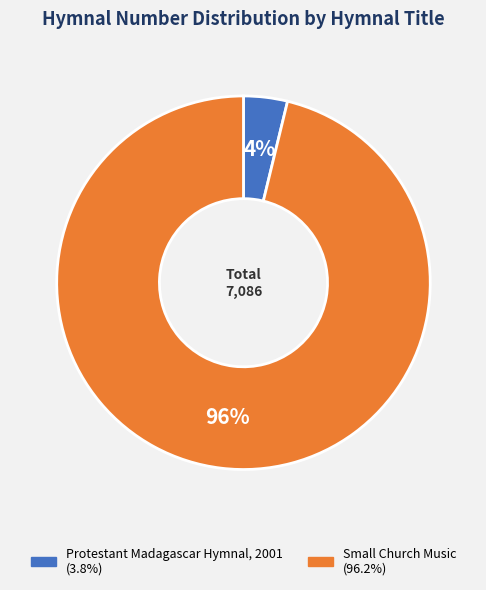

What is the largest slice in the pie chart?

Small Church Music